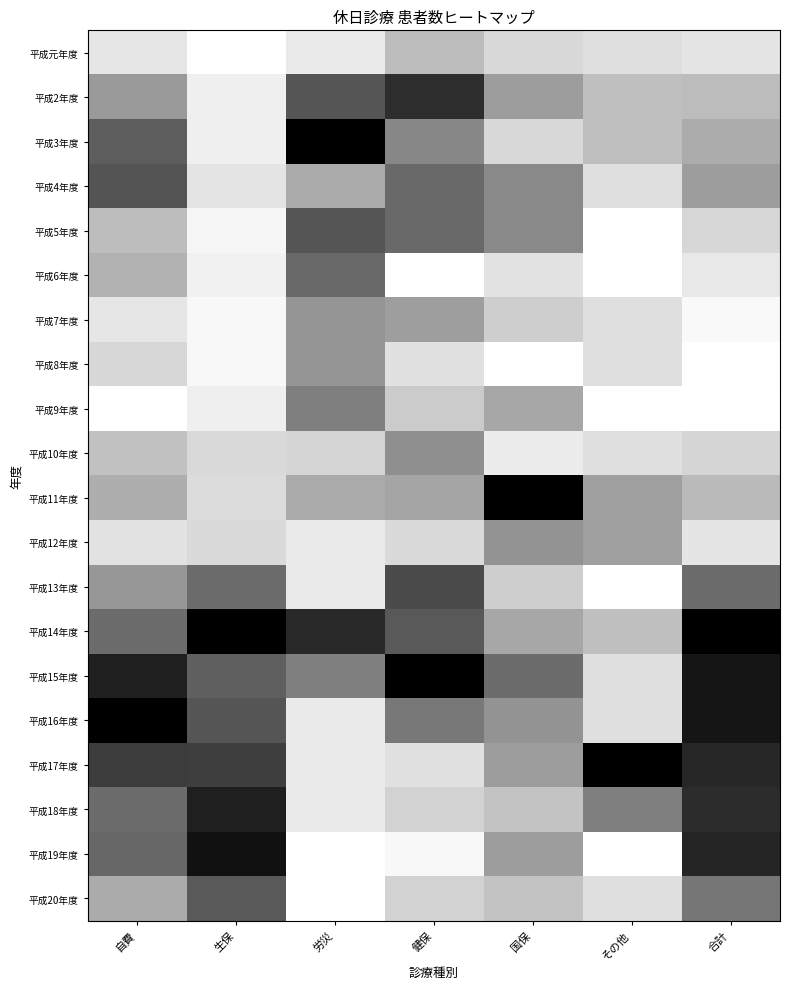

At which category does the chart reach its peak across all series?

労災